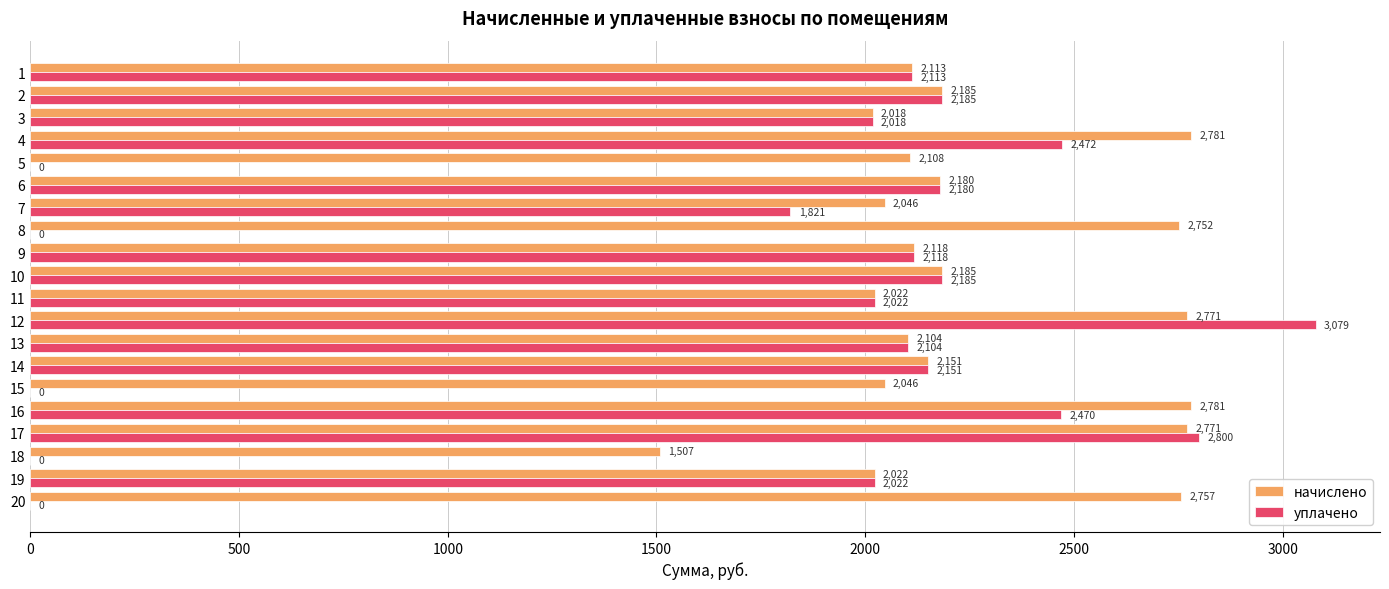

Between 3 and 4, which series saw the biggest shift?

начислено